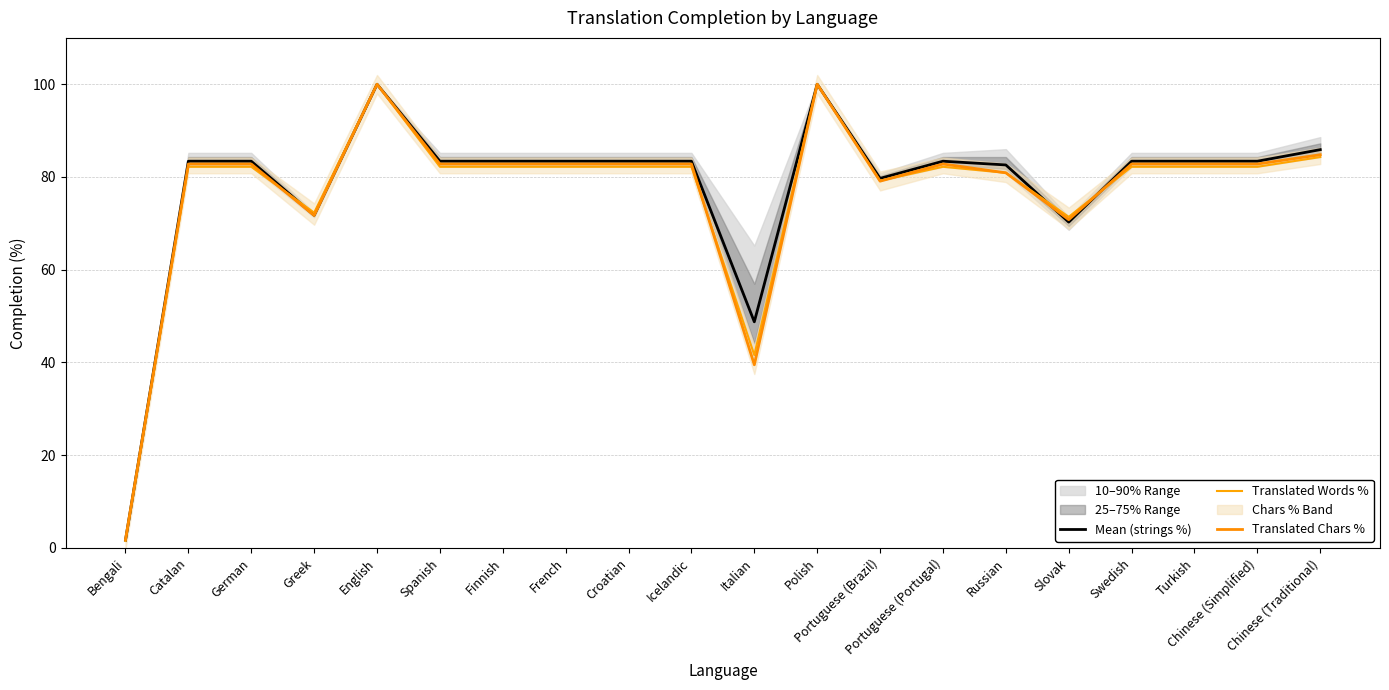

What is the value of the Translated Chars % point at the 2nd from the left?

82.8